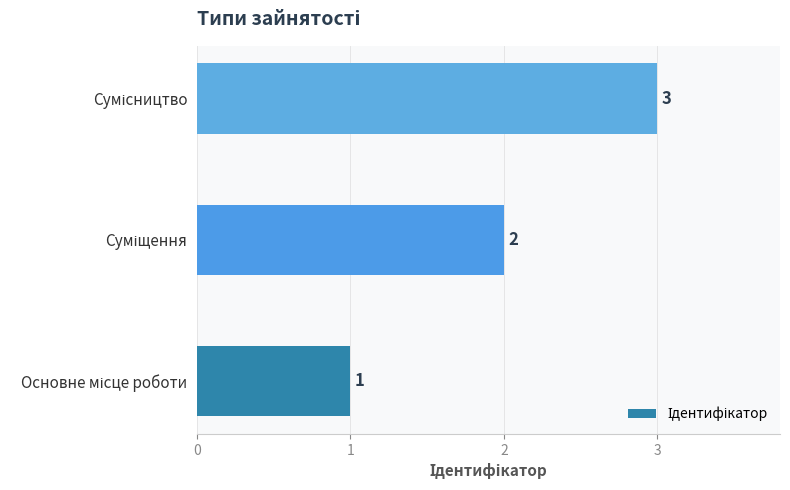

How many values are between 1 and 3?

3